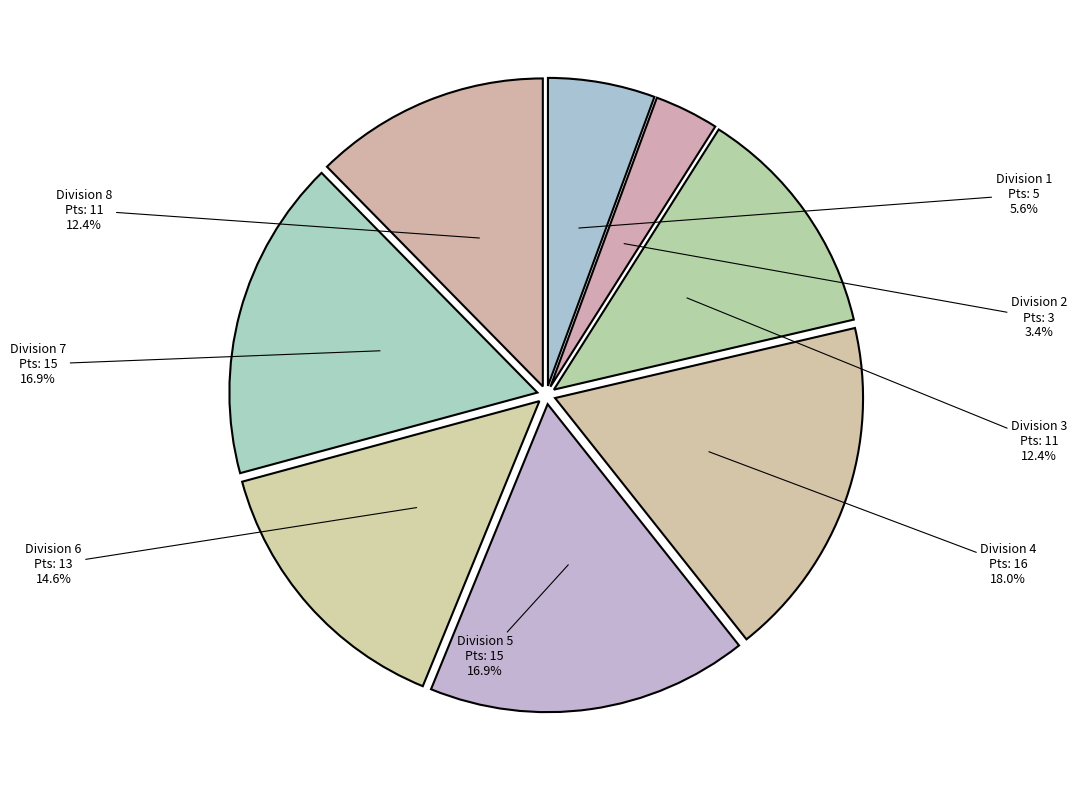

True or false: Division 1 accounts for 13% of the total.

False